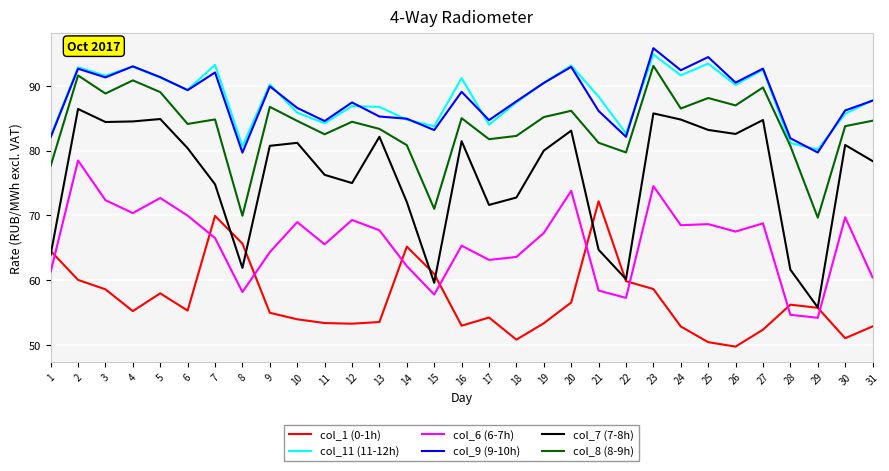

What is the approximate value of col_11 (11-12h) at 9?

90.2